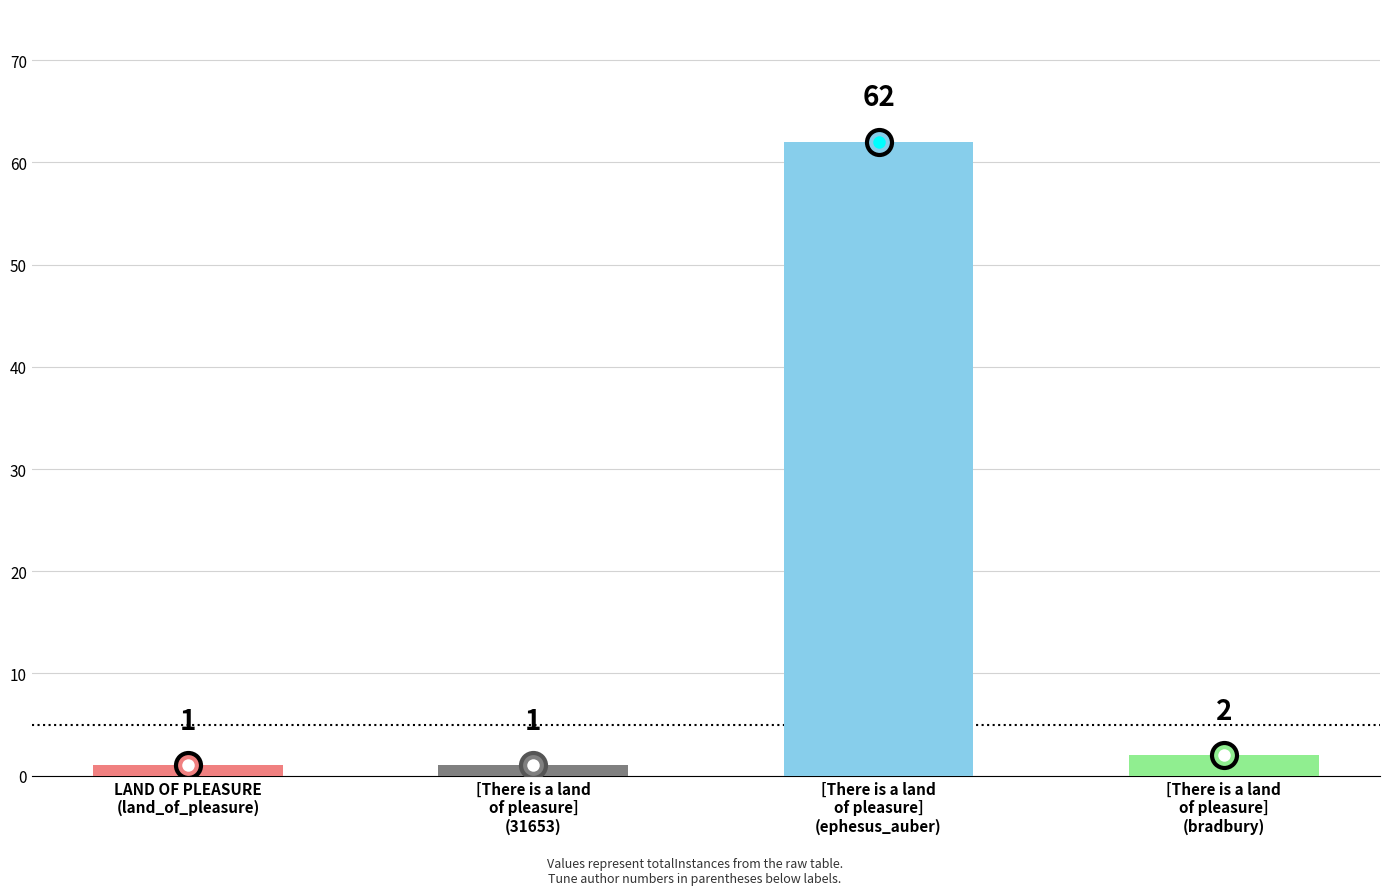

Which category has the highest value across all series?

[There is a land
of pleasure]
(ephesus_auber)